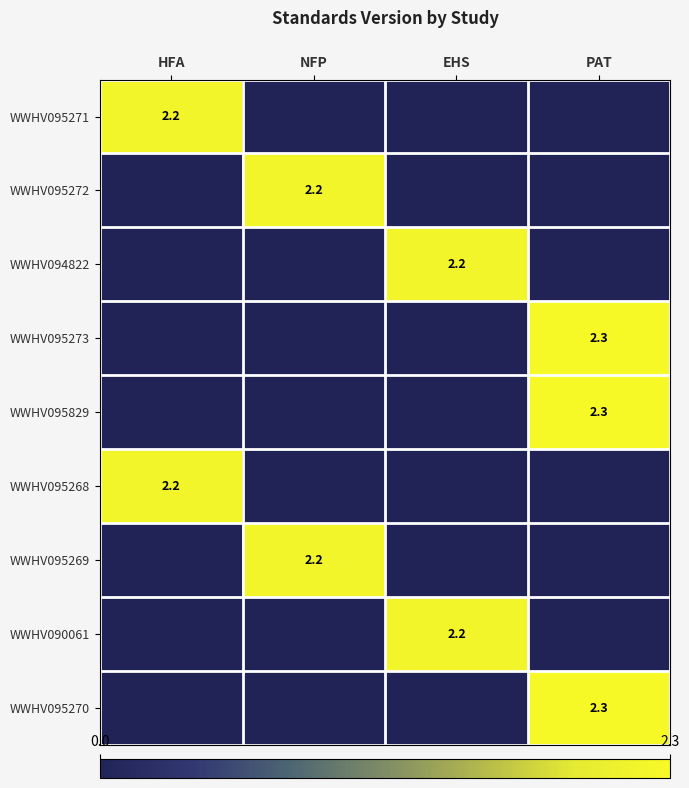

Is it true that WWHV095270 equals 2.3 at PAT?

True